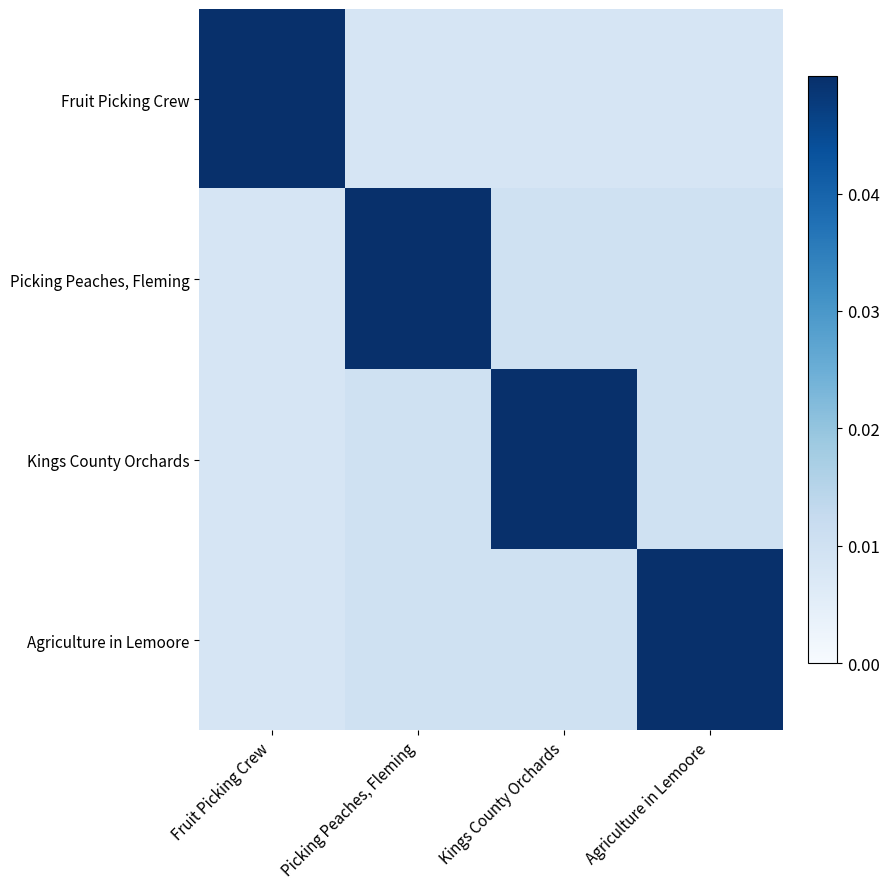

Which label corresponds to the smallest value in the chart?

Picking Peaches, Fleming